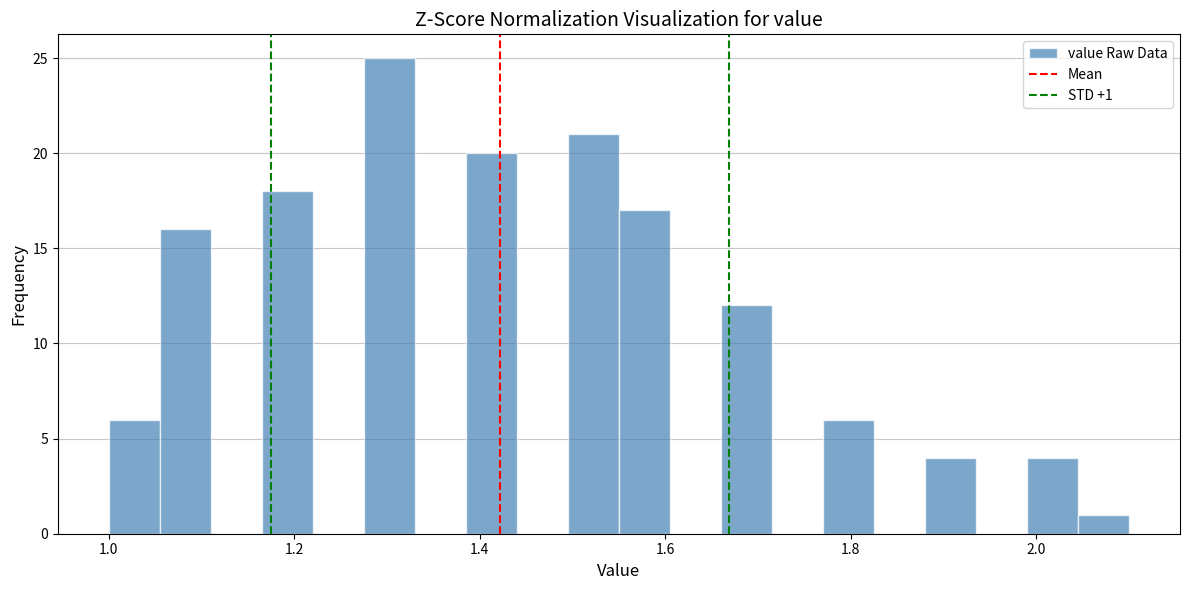

Around what value on the x-axis is the tallest bar? Give the approximate position of its centre, as read against the axis.

1.30